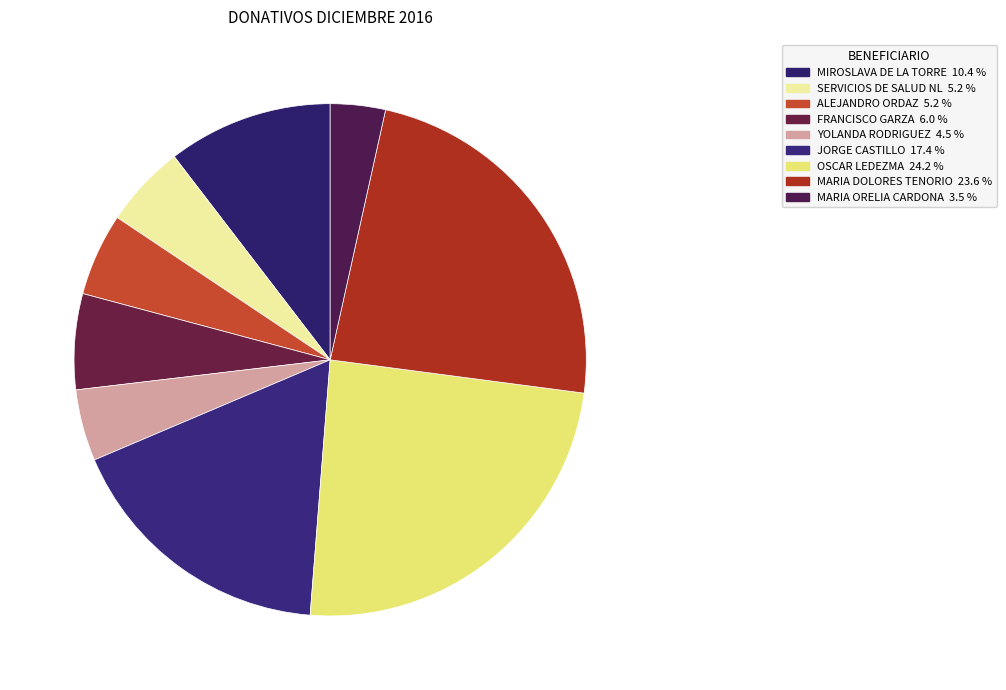

How many slices are in this pie chart?

9